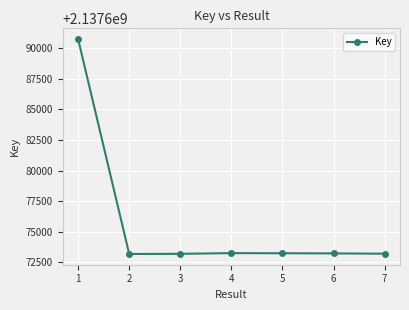

The value at 1 is 1187226867. True or false?

False